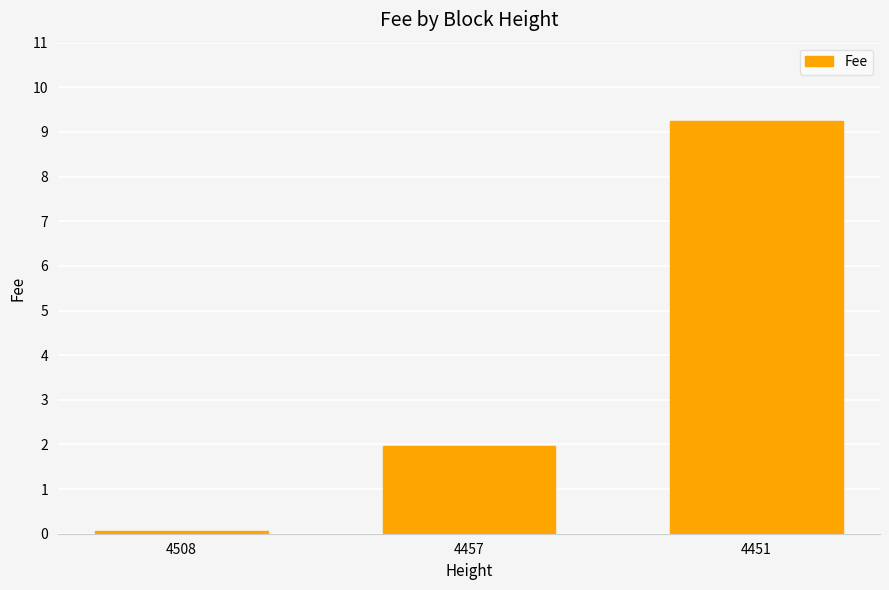

The value at 4451 is 14.7. True or false?

False